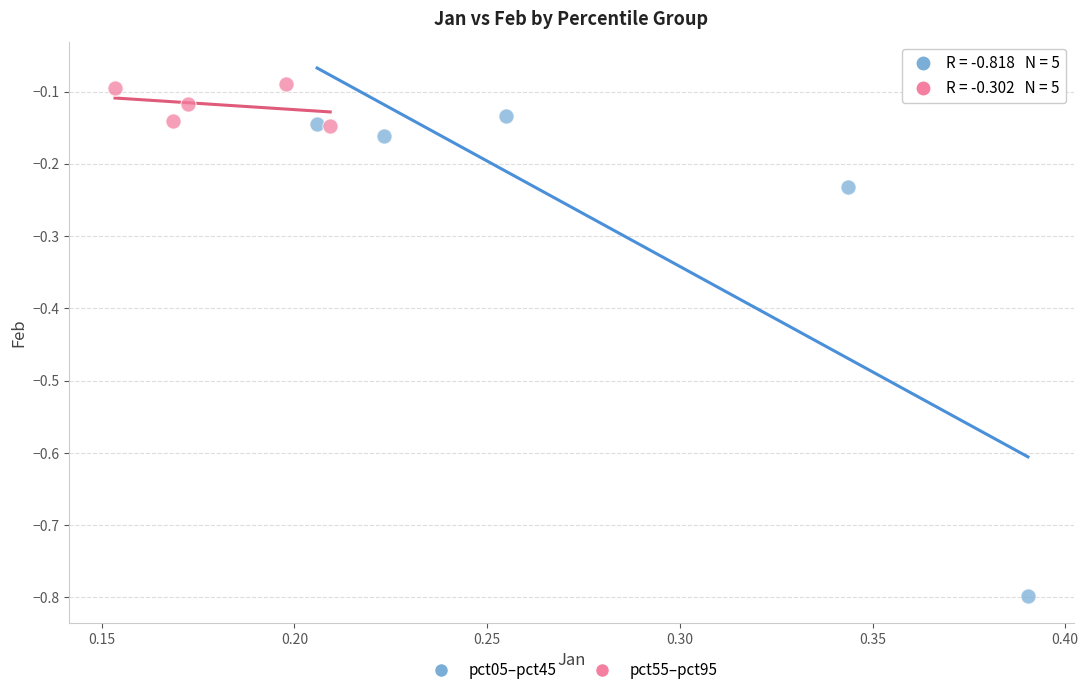

Which series contains the highest Y value?

pct55–pct95